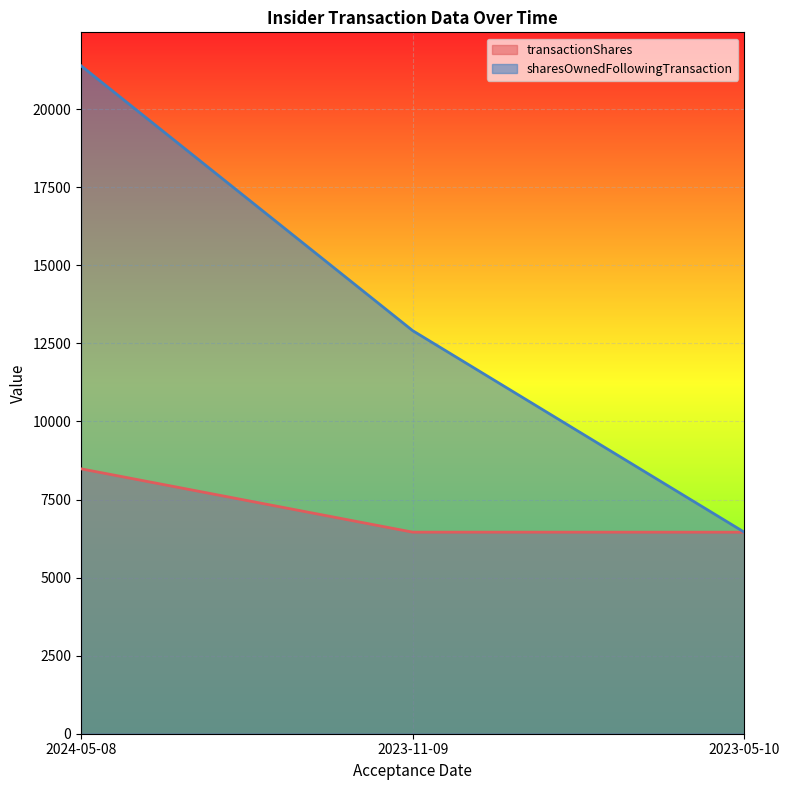

At which label does sharesOwnedFollowingTransaction reach its peak?

2024-05-08